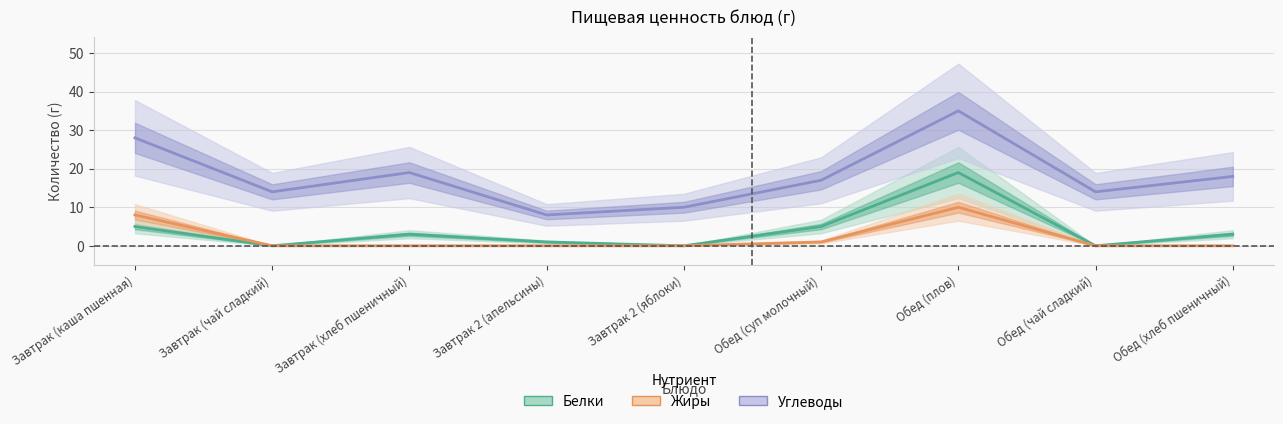

Which series has the widest spread of values?

Углеводы